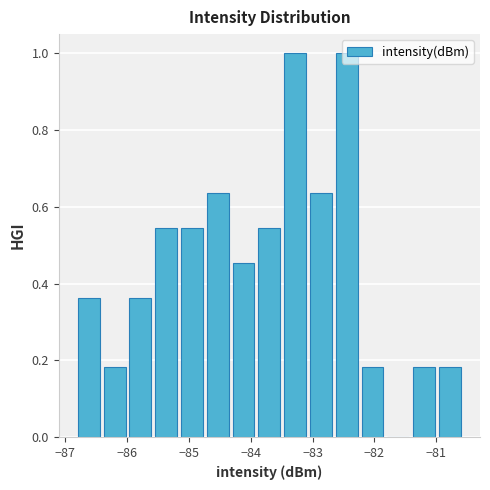

Reading left to right, transcribe this chart: for each bar, give the range it covers on the x-axis and its height. Neither the bar edges nor the heights are printed on the chart, so give them approximately, as read against the axes.

-86.8 to -86.4: 0.36
-86.4 to -86.0: 0.18
-86.0 to -85.6: 0.36
-85.6 to -85.2: 0.54
-85.2 to -84.7: 0.54
-84.7 to -84.3: 0.64
-84.3 to -83.9: 0.46
-83.9 to -83.5: 0.54
-83.5 to -83.1: 1.00
-83.1 to -82.7: 0.64
-82.7 to -82.2: 1.00
-82.2 to -81.8: 0.18
-81.8 to -81.4: 0
-81.4 to -81.0: 0.18
-81.0 to -80.6: 0.18